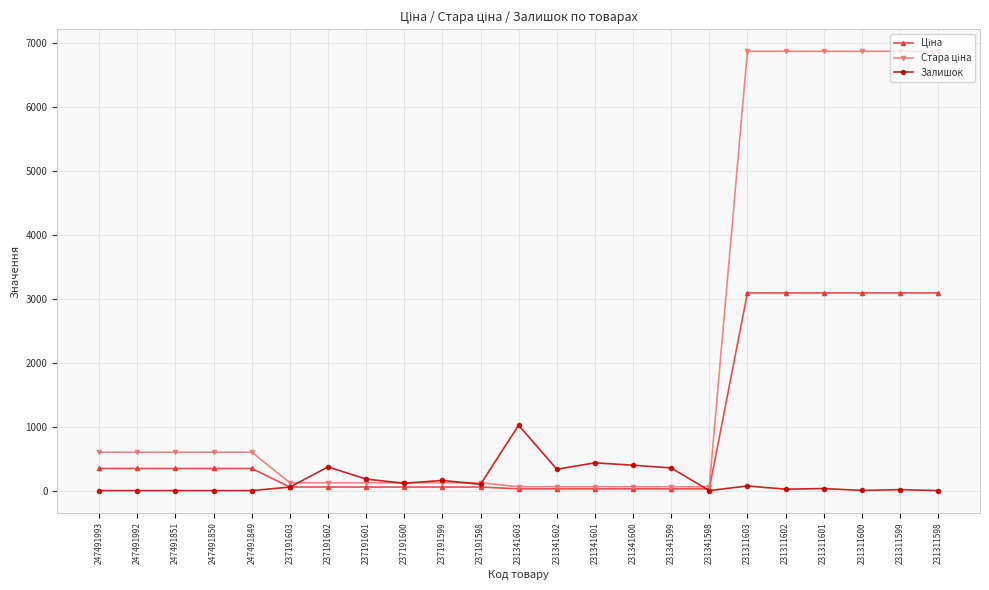

At how many categories does at least one series exceed 4839?

6